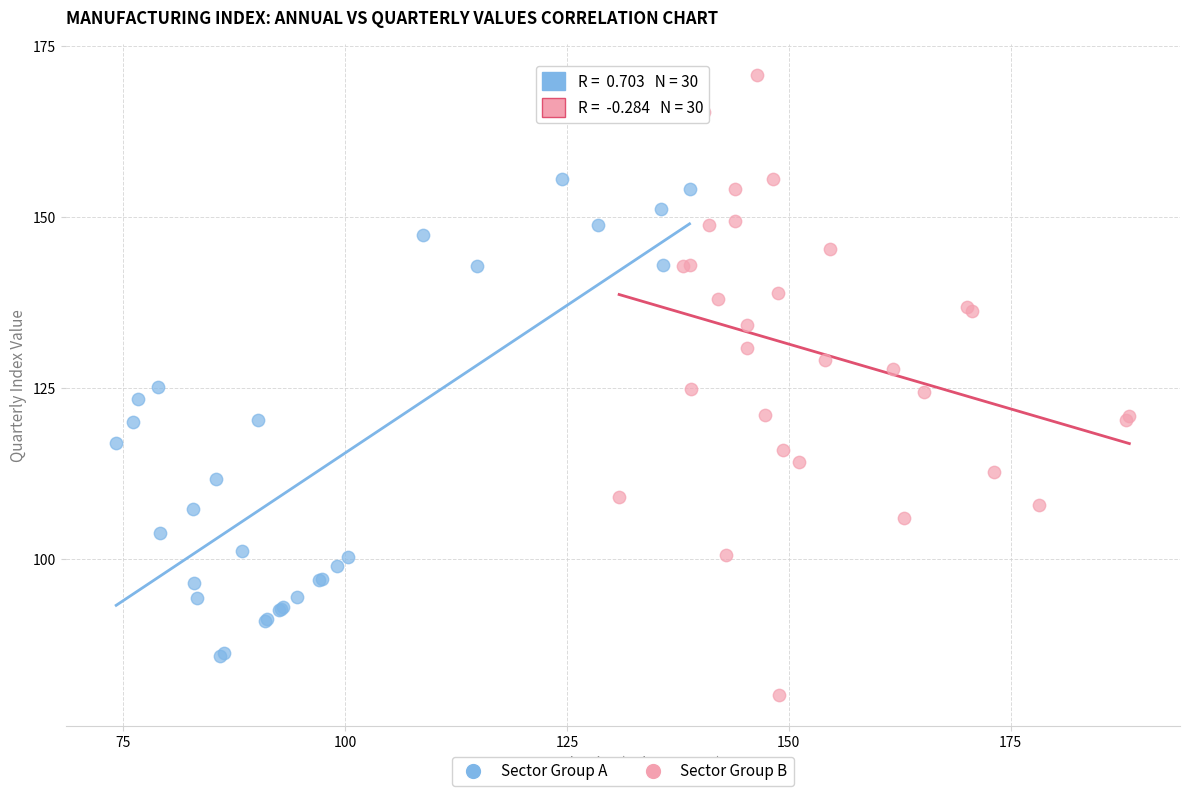

Which series has the widest spread of Y values?

Sector Group B